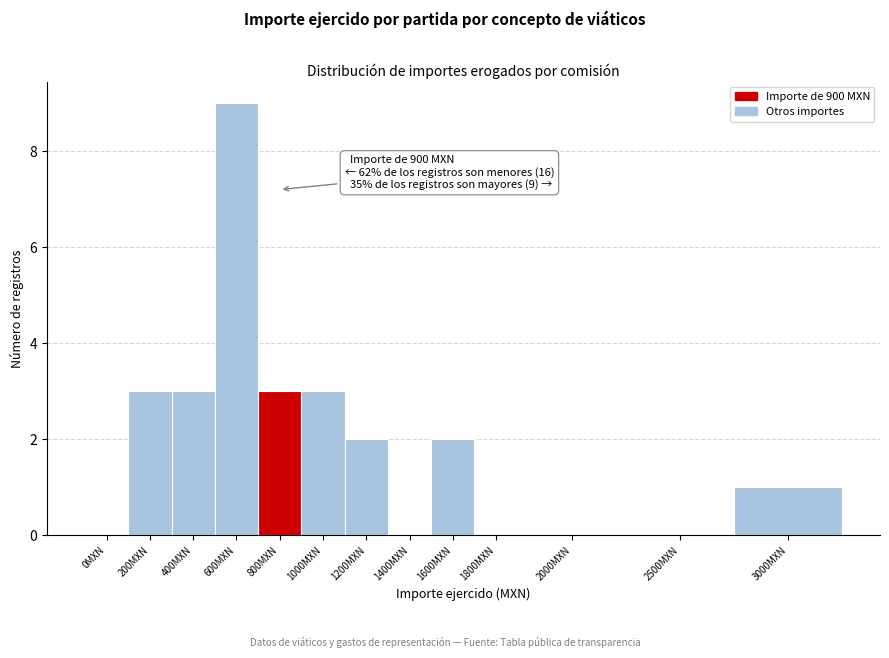

Reading left to right, transcribe all the data shown in this chart.

0MXN=0	200MXN=3	400MXN=3	600MXN=9	800MXN=3	1000MXN=3	1200MXN=2	1400MXN=0	1600MXN=2	1800MXN=0	2000MXN=0	2500MXN=0	3000MXN=1